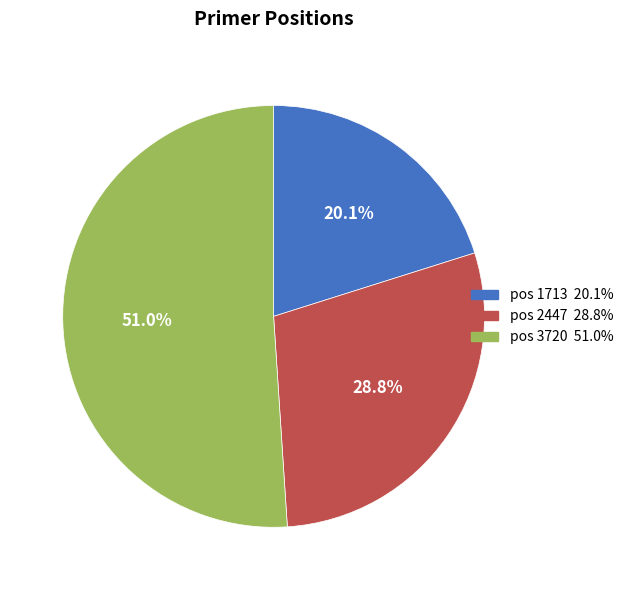

Is there any slice that represents more than half of the pie?

Yes